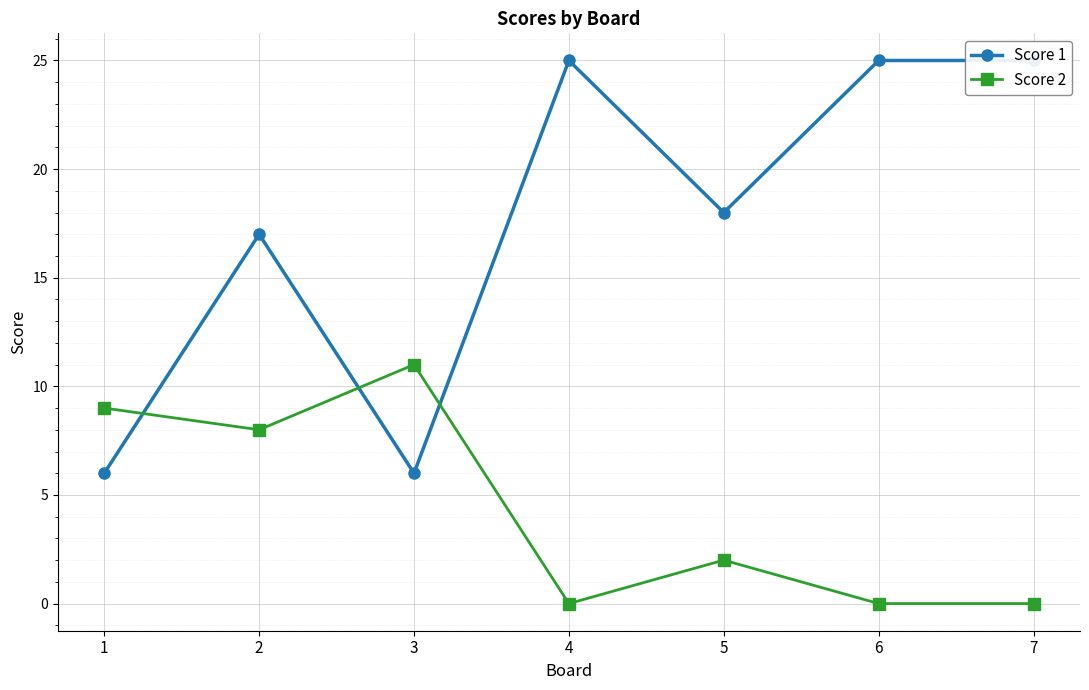

True or false: Score 1 has a value of 12 at 5.

False